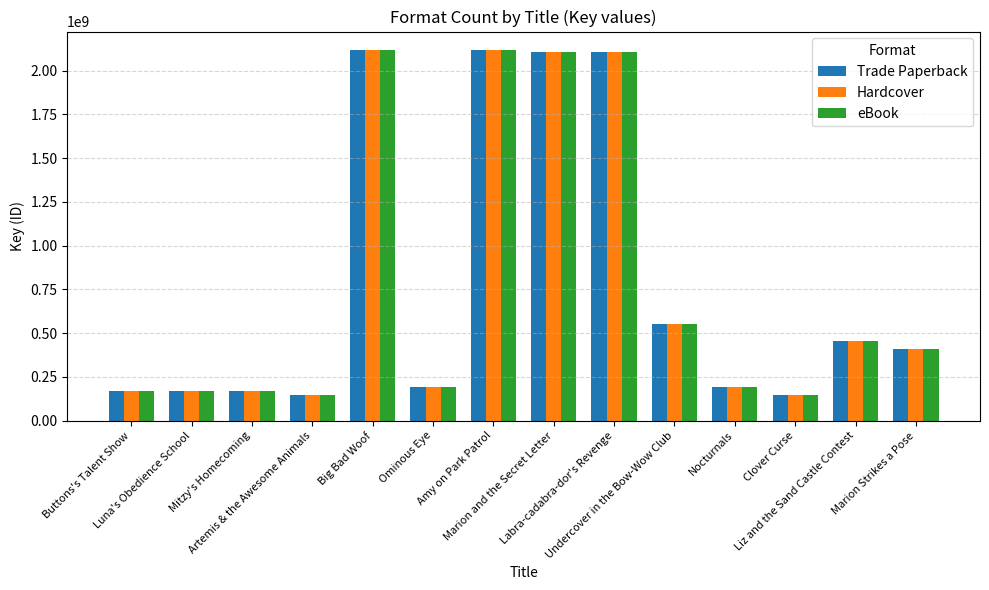

What is the sum of all eBook values?

11047233199